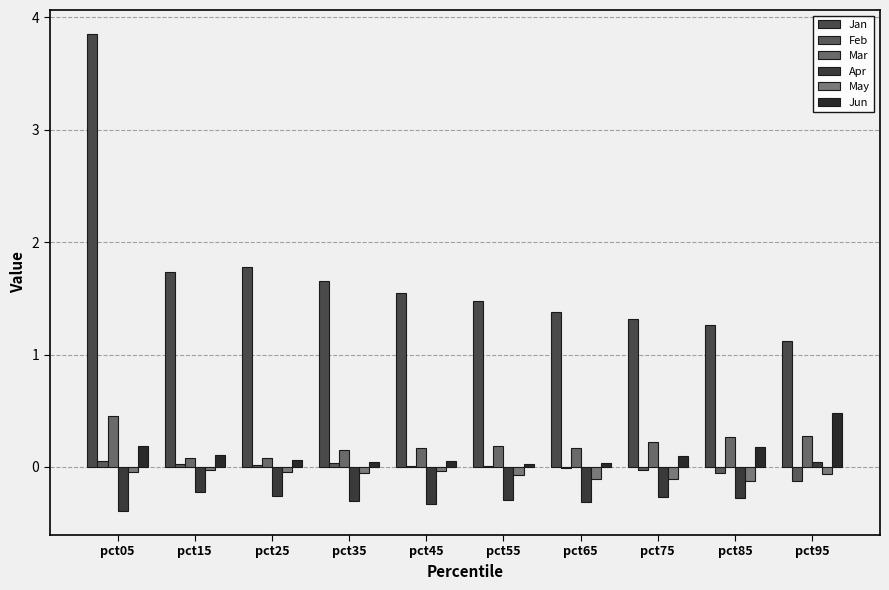

What value does the Apr series have at pct65?

-0.3